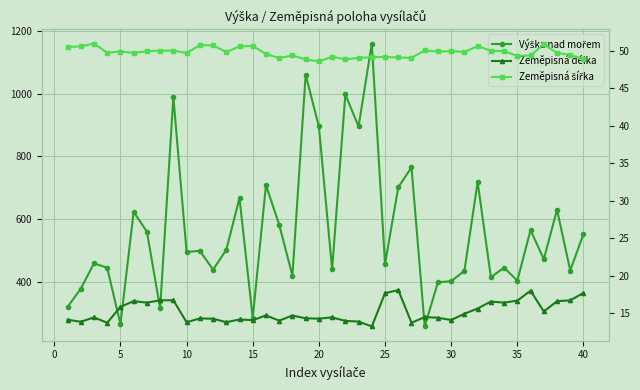

Which series has the largest total across all categories?

Výška nad mořem